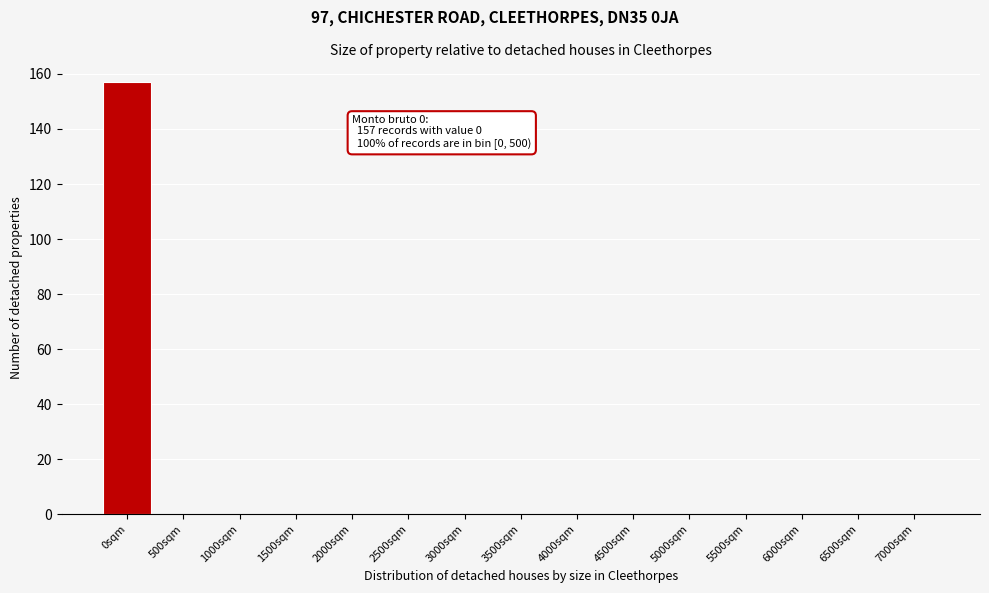

Reading left to right, list all the values displayed in this chart.

0sqm=157	500sqm=0	1000sqm=0	1500sqm=0	2000sqm=0	2500sqm=0	3000sqm=0	3500sqm=0	4000sqm=0	4500sqm=0	5000sqm=0	5500sqm=0	6000sqm=0	6500sqm=0	7000sqm=0